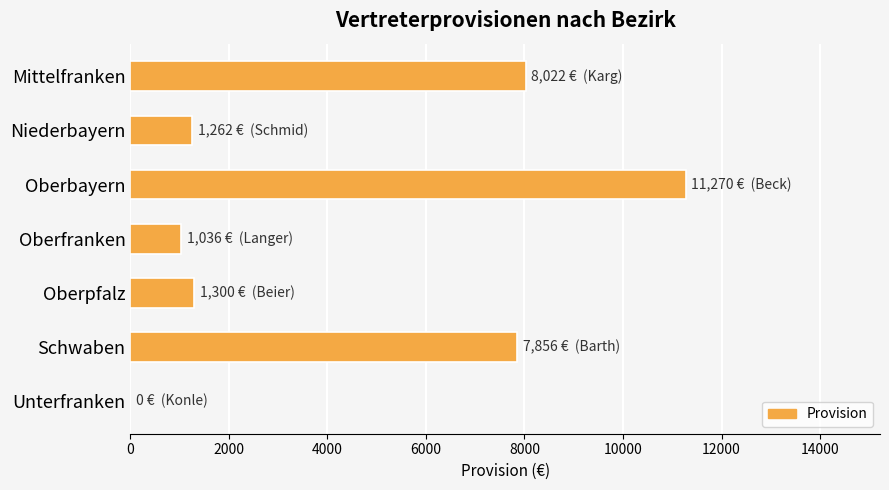

The chart shows a value of 1036 at Oberfranken. True or false?

True